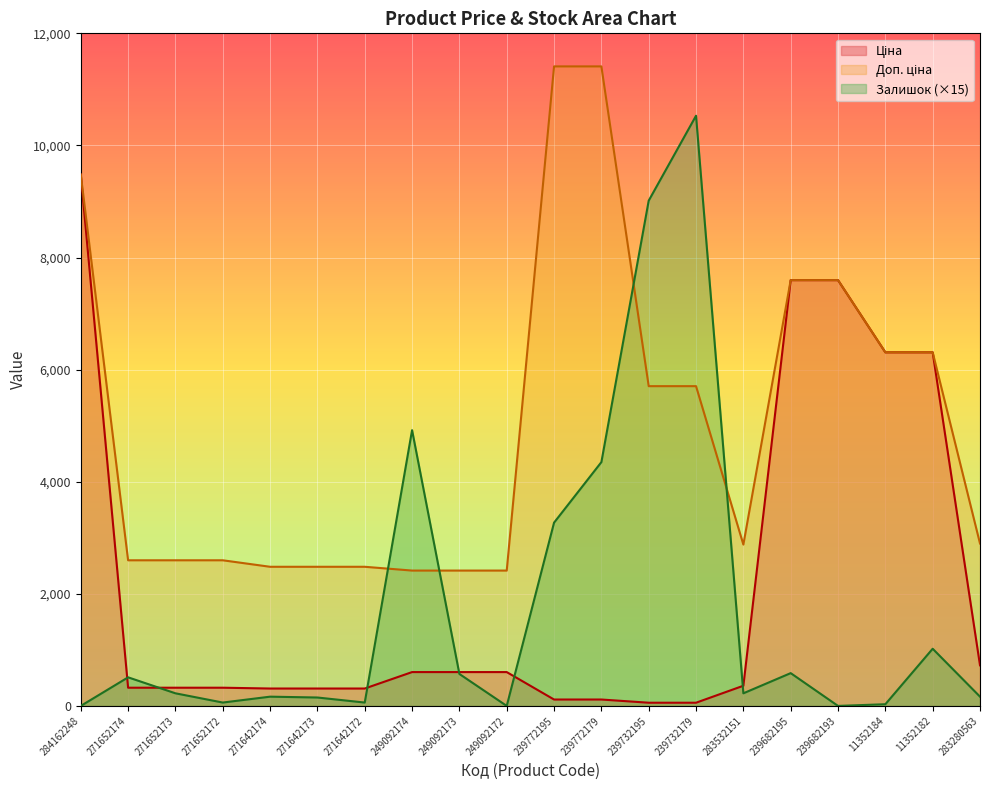

After their last crossing, which series has the higher values: Залишок or Ціна?

Ціна